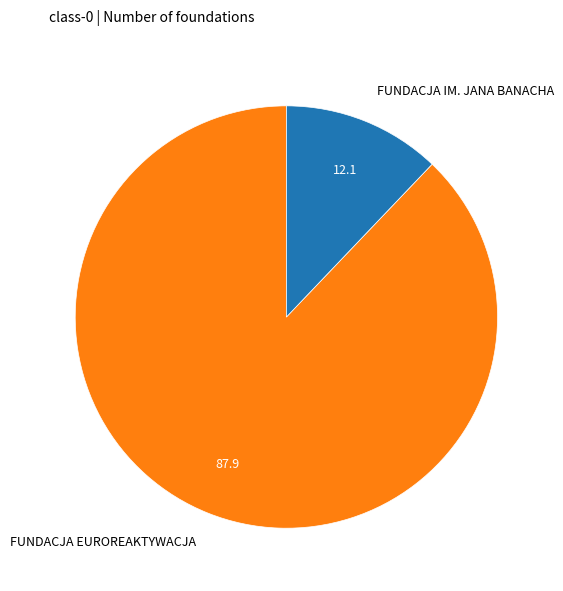

Do FUNDACJA EUROREAKTYWACJA and FUNDACJA IM. JANA BANACHA together represent more than half of the pie?

Yes